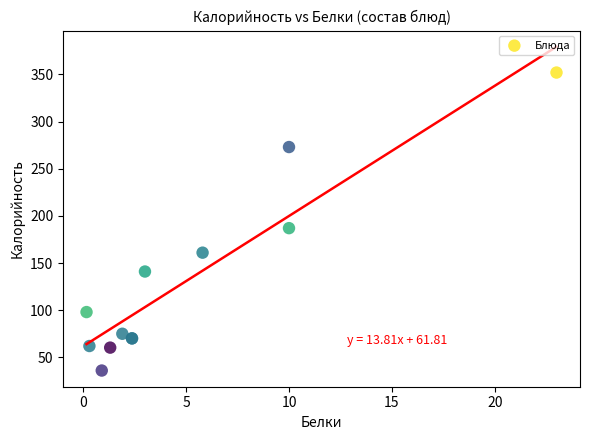

What Y value in the scatter plot is closest to 194?

187.0